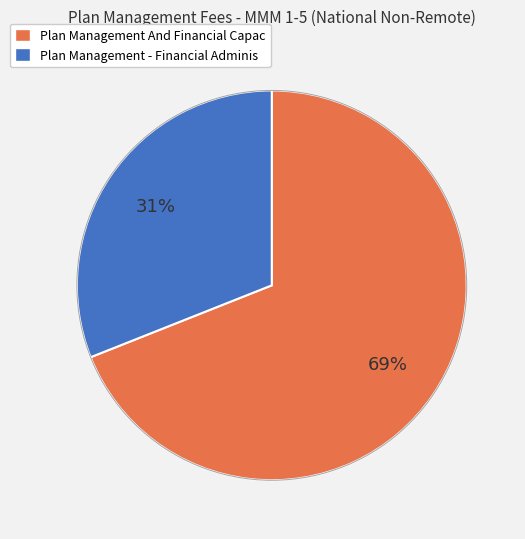

How many segments does this pie chart have?

2